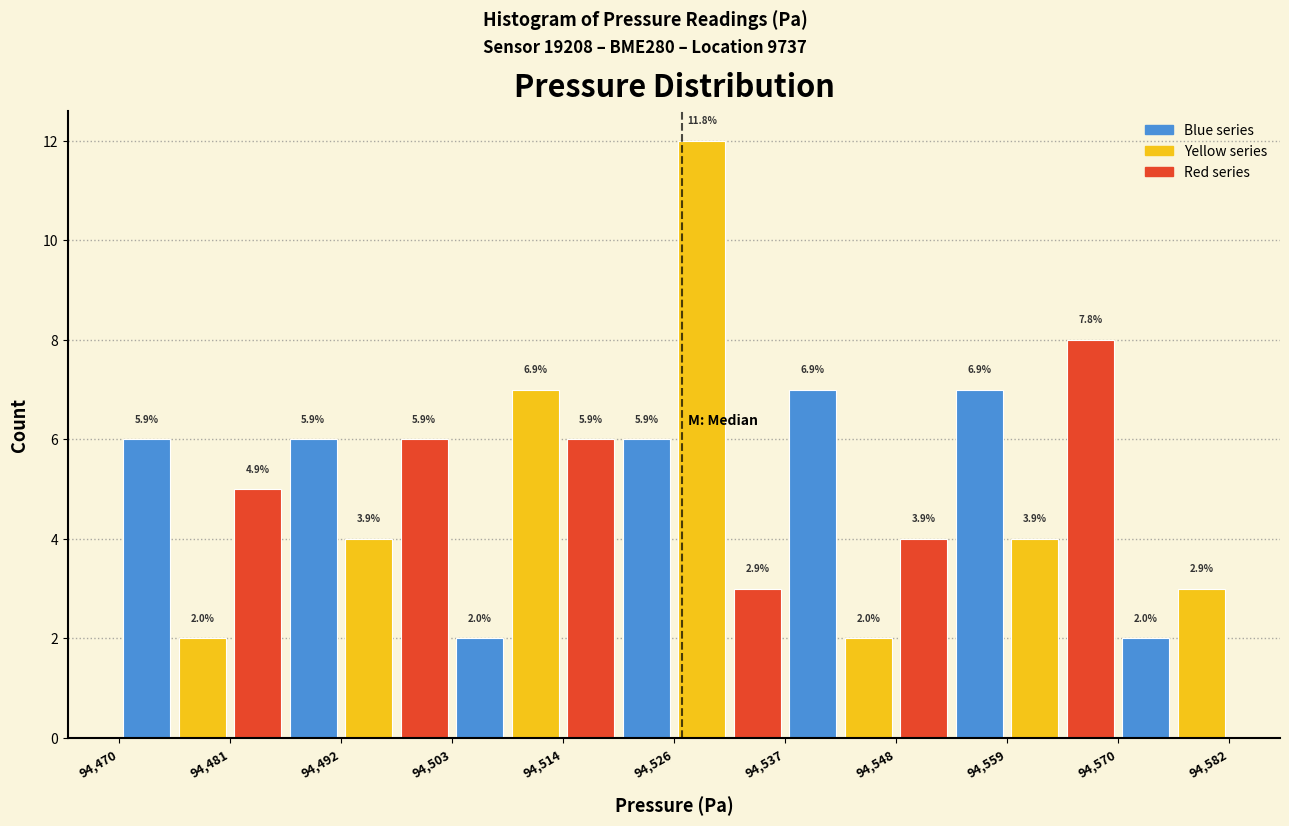

Read against the x-axis, roughly where is the centre of the tallest bar?

94528